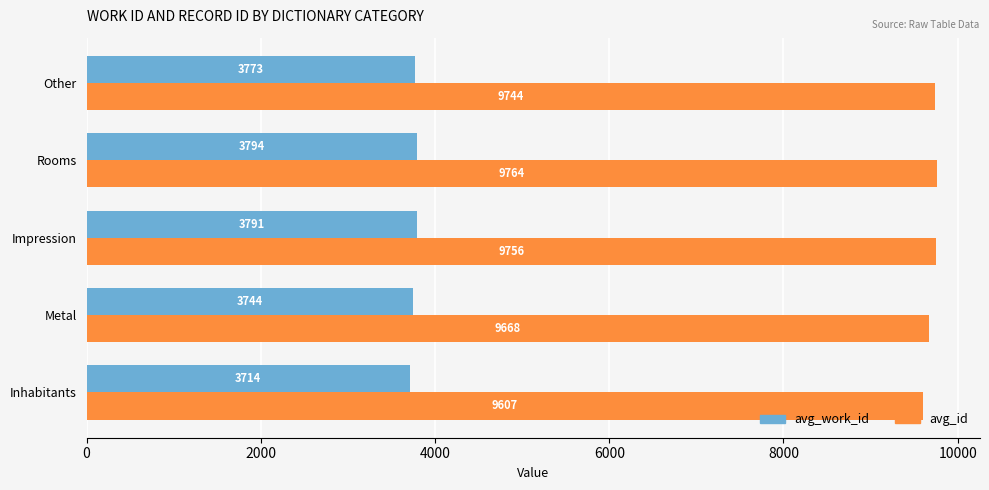

The avg_work_id series shows 3794.0 at Rooms. True or false?

True